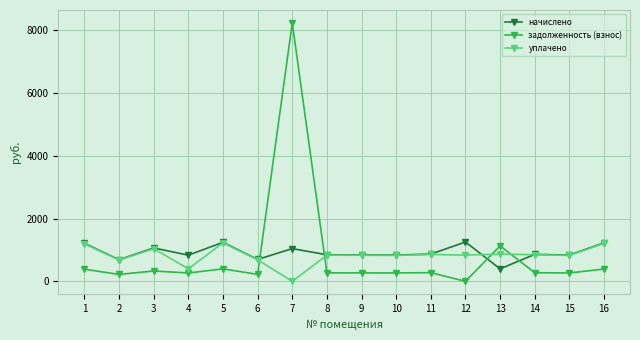

What is the value of the уплачено point at the 4th from the left?

400.0